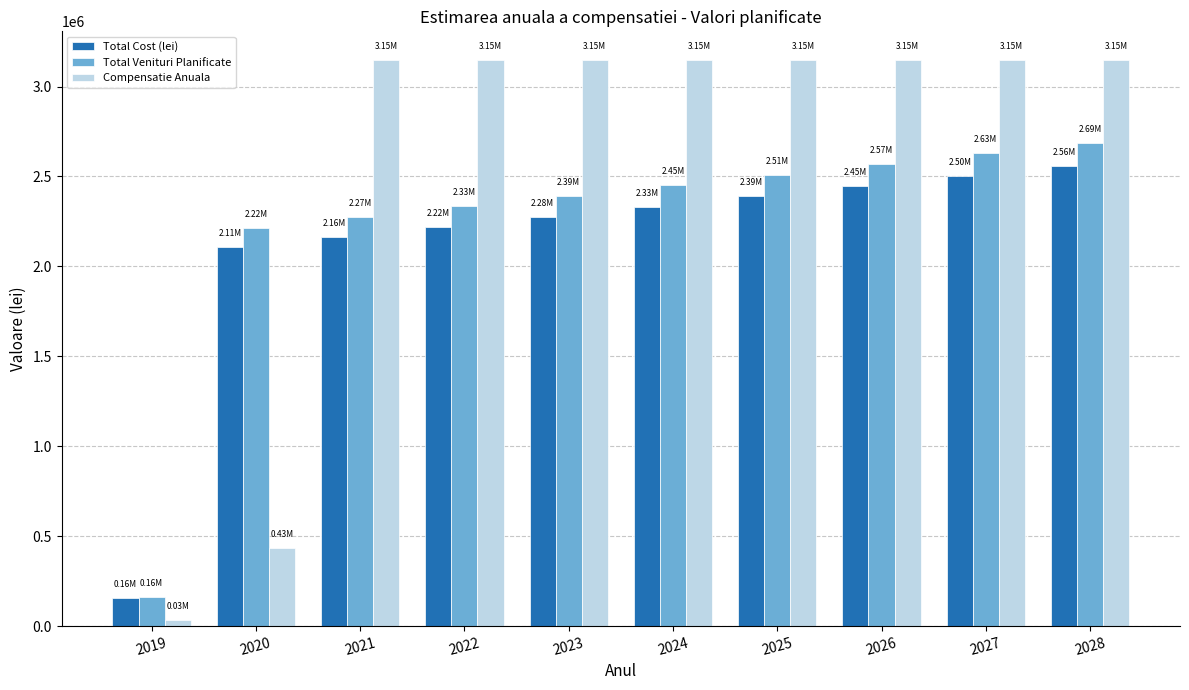

What is the value of the Total Cost (lei) bar at the 4th from the left?

2220599.8